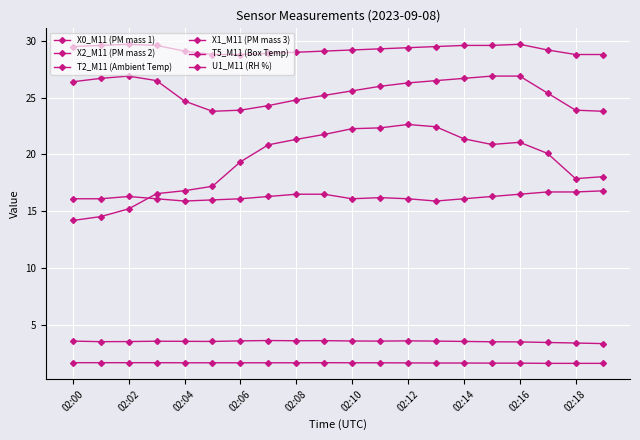

Is this an area chart (filled region under the line)?

No